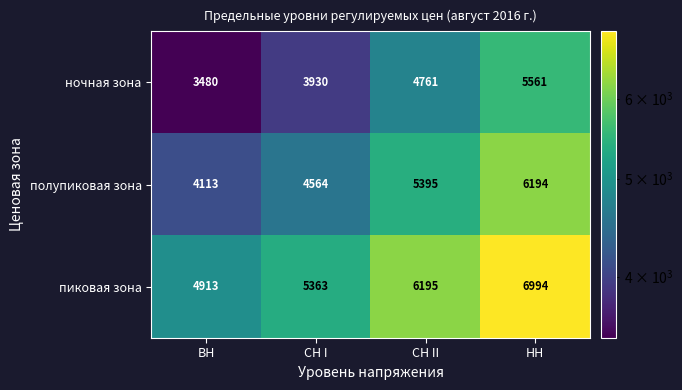

How many series are shown in this chart?

3